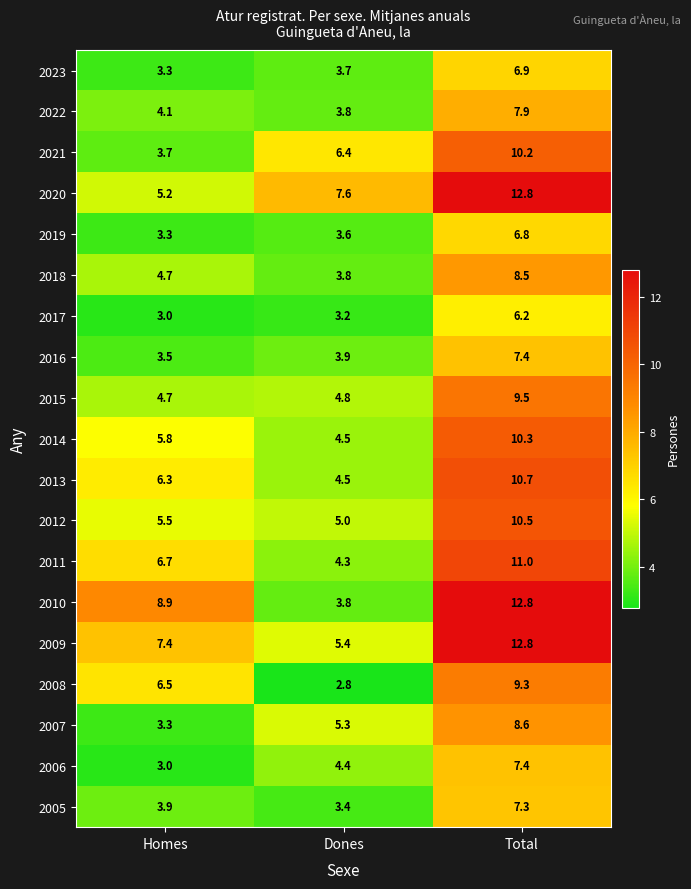

The value of 2011 at Dones is 4.3. True or false?

True